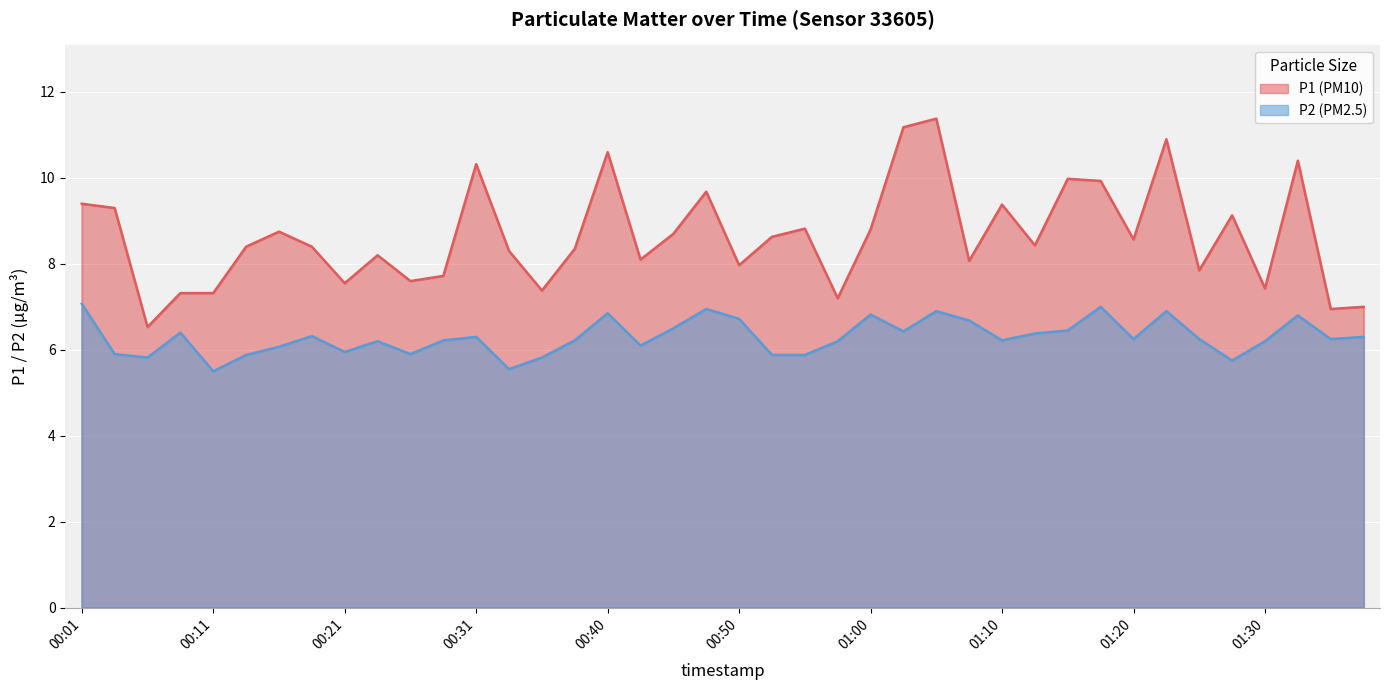

At which category does the chart reach its peak across all series?

01:05